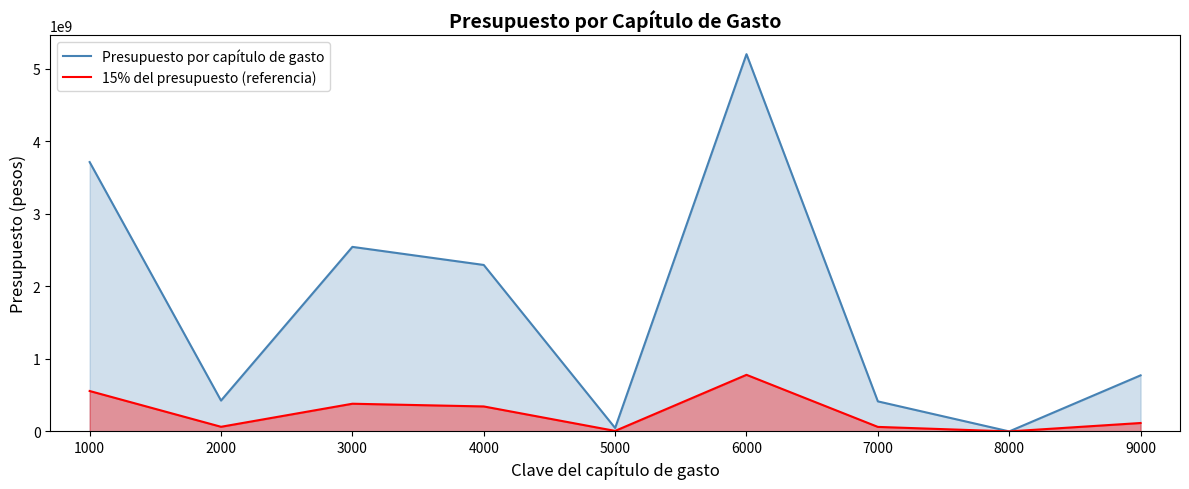

How many lines are shown in the chart?

2